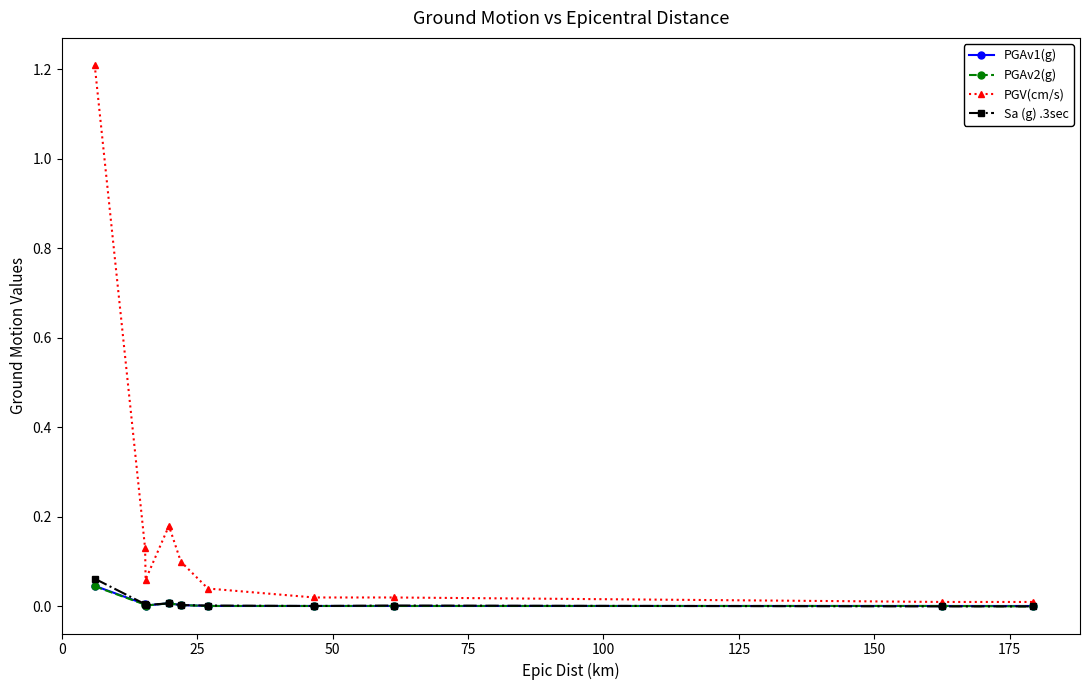

Which series has the widest spread of values?

PGV(cm/s)